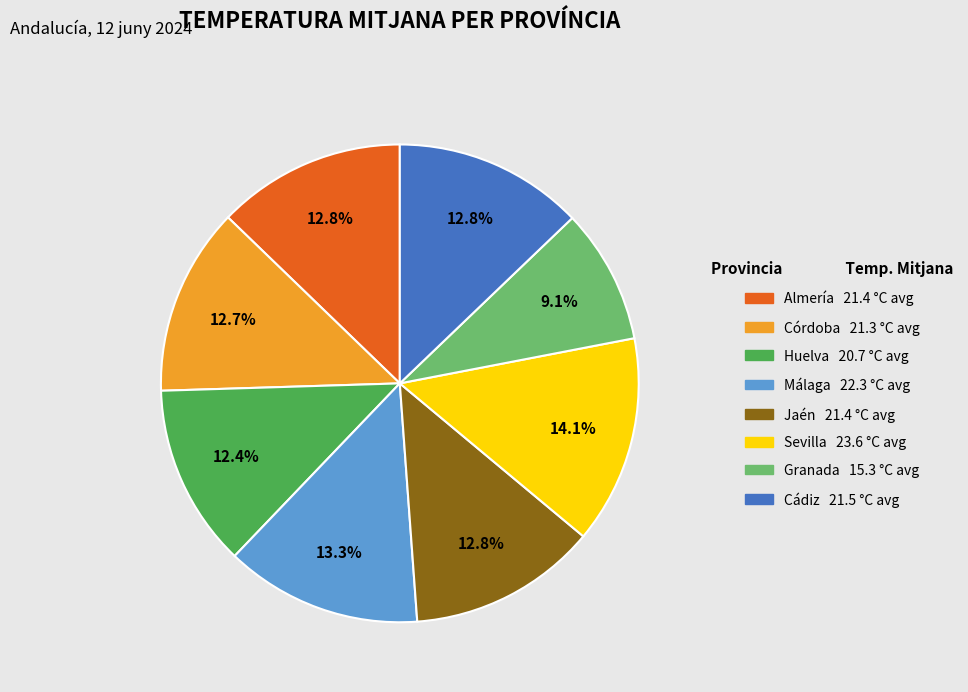

To the nearest percent, what is the difference between the largest and smallest slice percentages?

5%